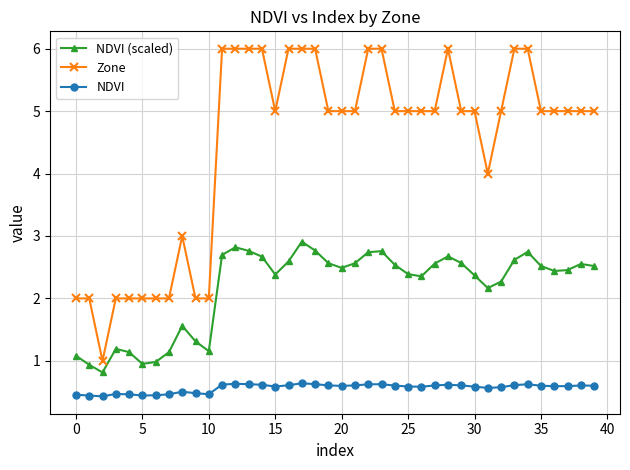

True or false: NDVI (scaled) and Zone intersect in this chart.

False